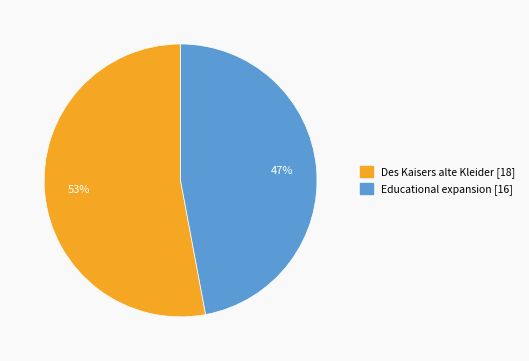

Which slice is the largest?

Des Kaisers alte Kleider [18]